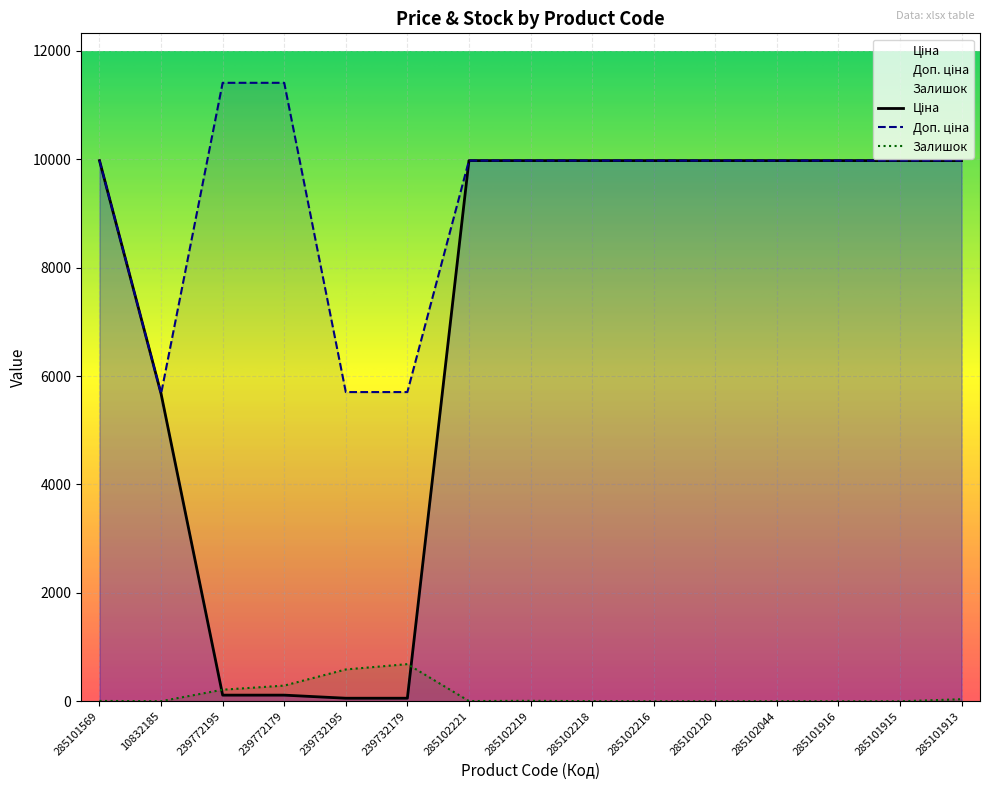

How many lines are shown in the chart?

3